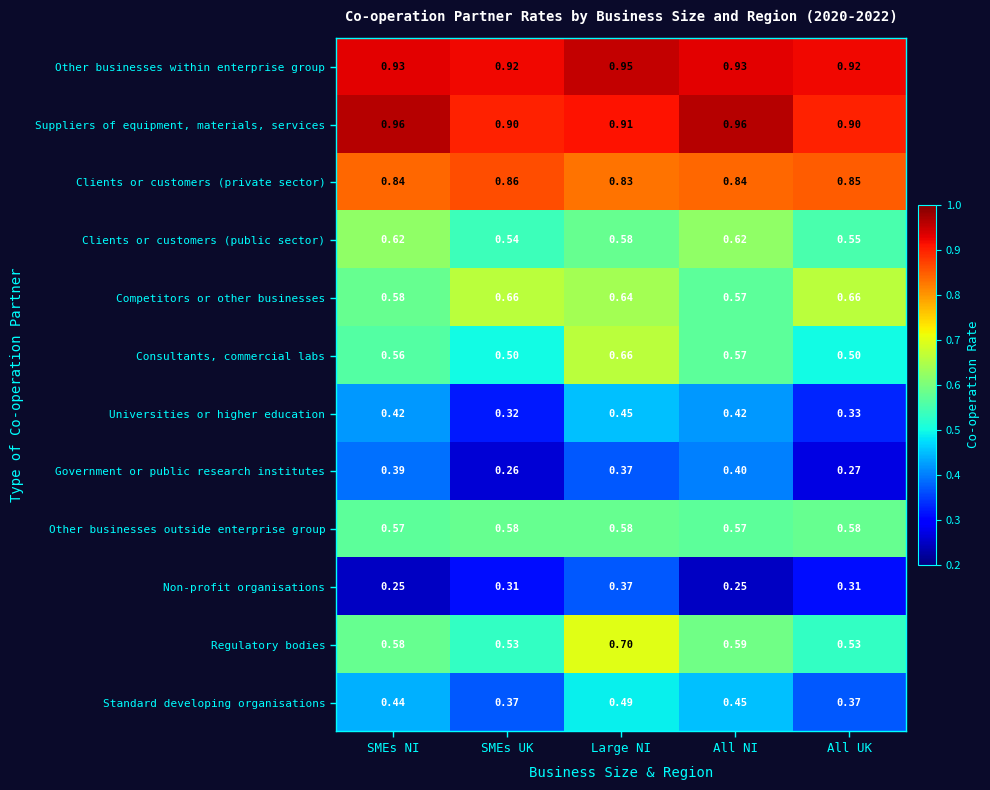

Where is Clients or customers (private sector) nearest to the value 0?

Large NI